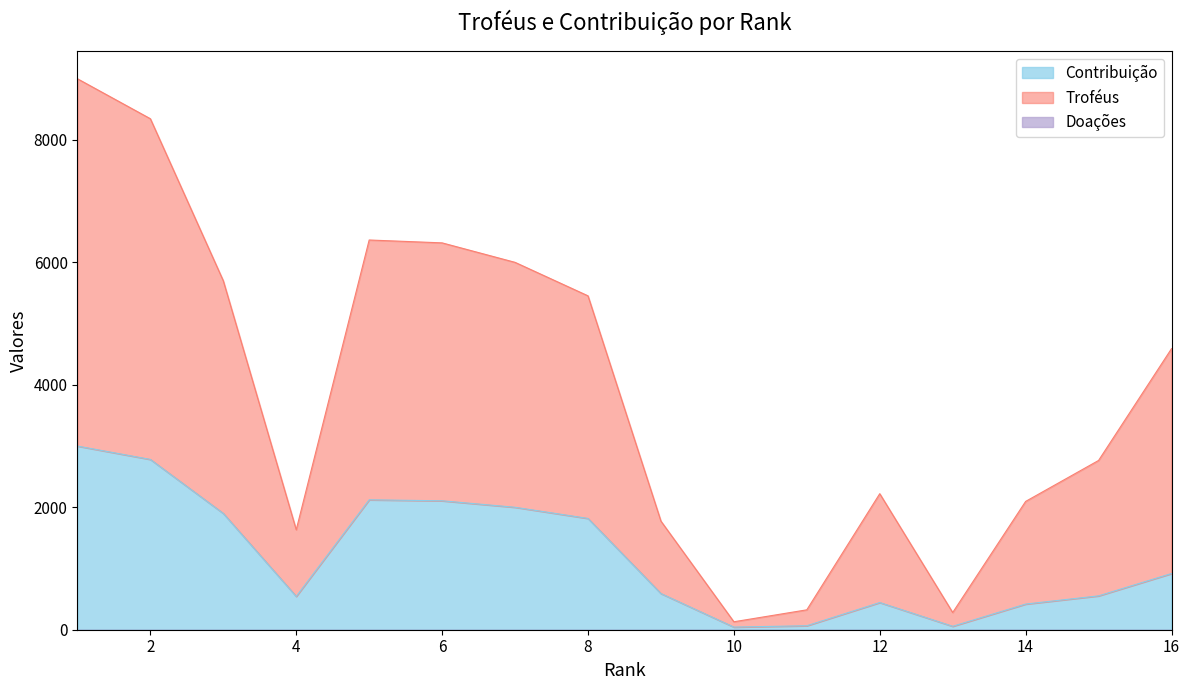

Which label corresponds to the smallest value in the chart?

10